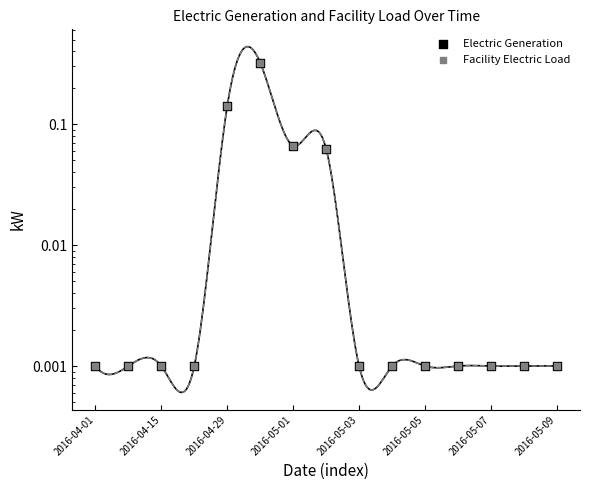

Which series has the largest Y range (max minus min)?

Electric Generation